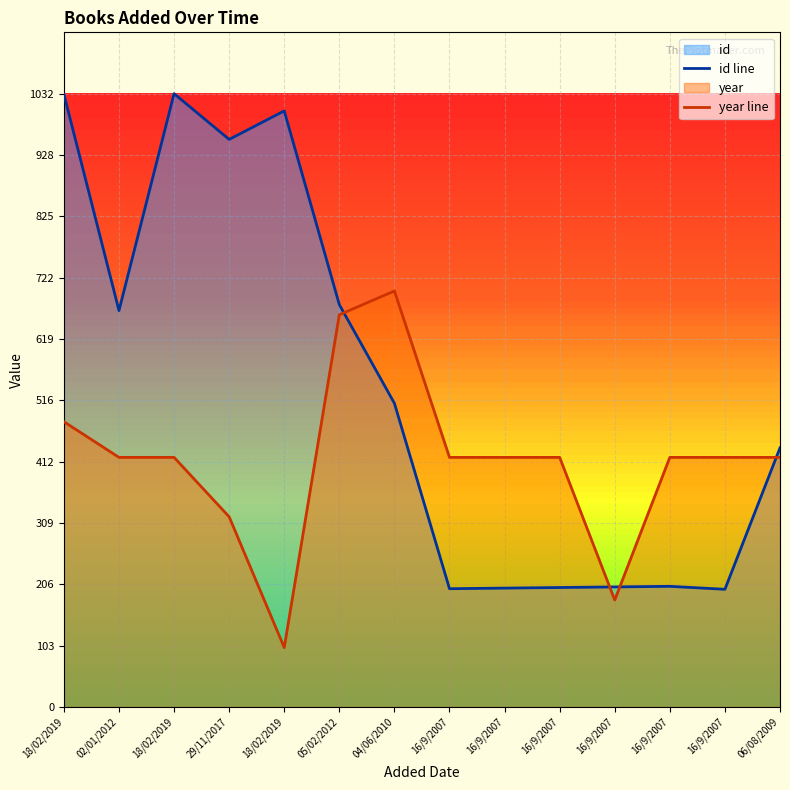

Reading right to left, list all the values displayed in this chart.

id: 06/08/2009=436	16/9/2007=198	16/9/2007=203	16/9/2007=202	16/9/2007=201	16/9/2007=200	16/9/2007=199	04/06/2010=511	05/02/2012=677	18/02/2019=1003	29/11/2017=955	18/02/2019=1032	02/01/2012=667	18/02/2019=1031
year: 06/08/2009=420	16/9/2007=420	16/9/2007=420	16/9/2007=180	16/9/2007=420	16/9/2007=420	16/9/2007=420	04/06/2010=700	05/02/2012=660	18/02/2019=100	29/11/2017=320	18/02/2019=420	02/01/2012=420	18/02/2019=480